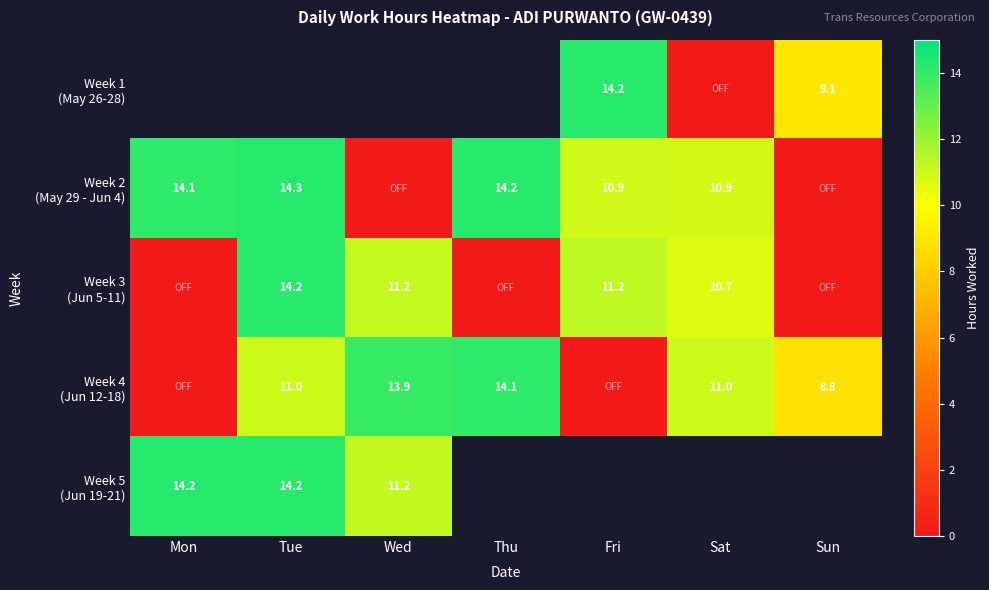

What is the highest value of the Week 4 (Jun 12-18) series?

14.1